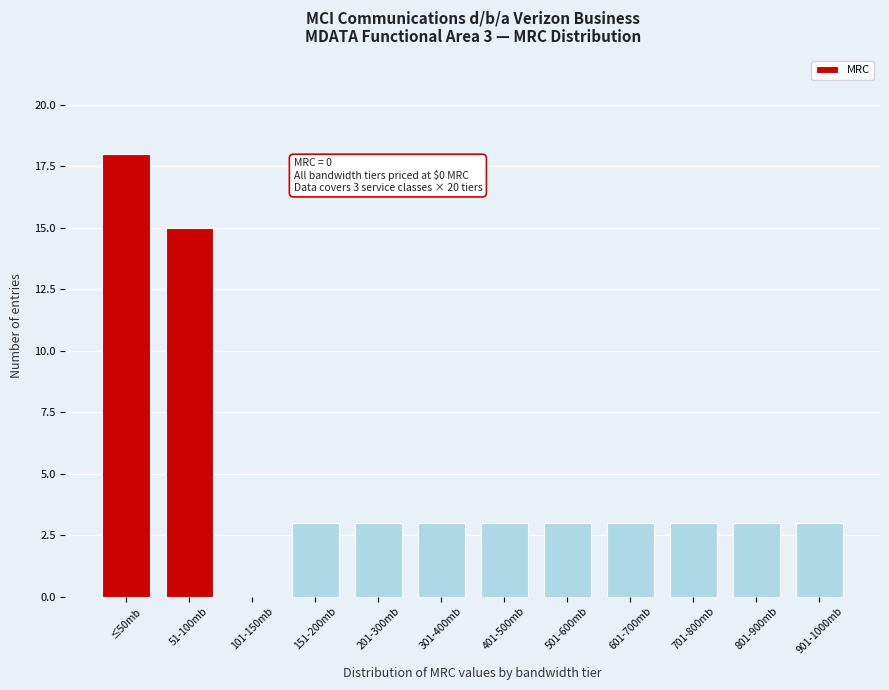

Reading left to right, extract all data points from this chart.

≤50mb=18	51-100mb=15	101-150mb=0	151-200mb=3	201-300mb=3	301-400mb=3	401-500mb=3	501-600mb=3	601-700mb=3	701-800mb=3	801-900mb=3	901-1000mb=3